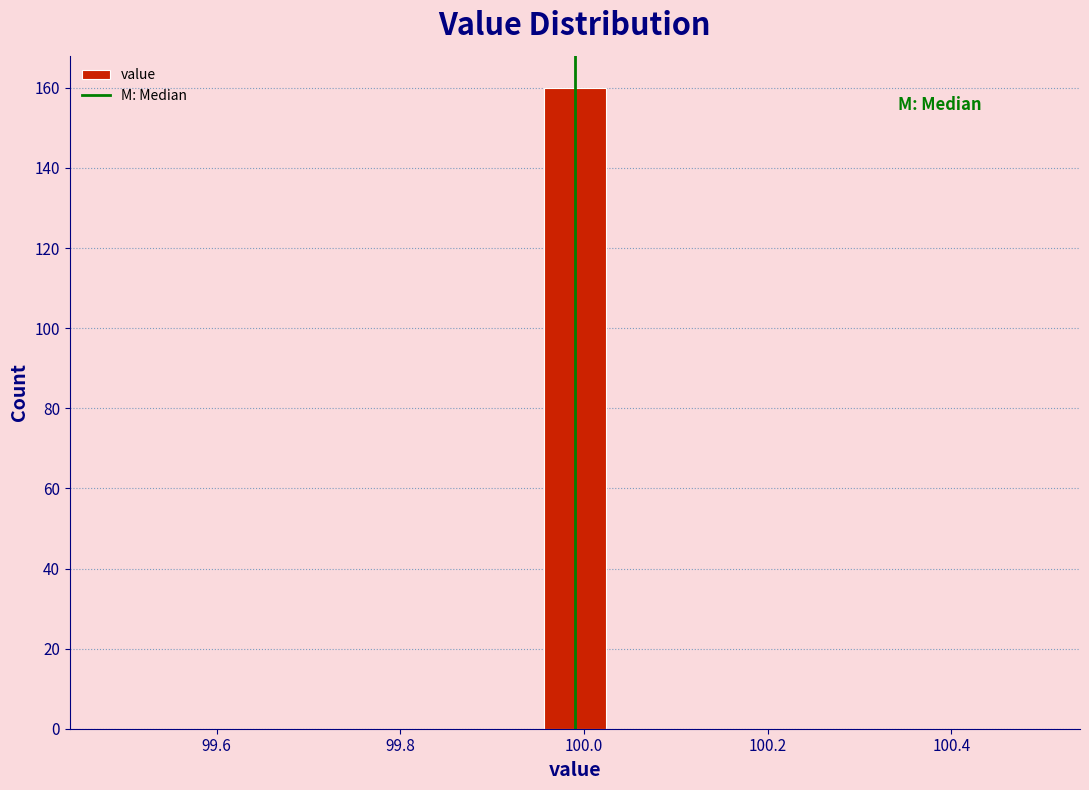

Around what value on the x-axis is the tallest bar? Give the approximate position of its centre, as read against the axis.

100.00